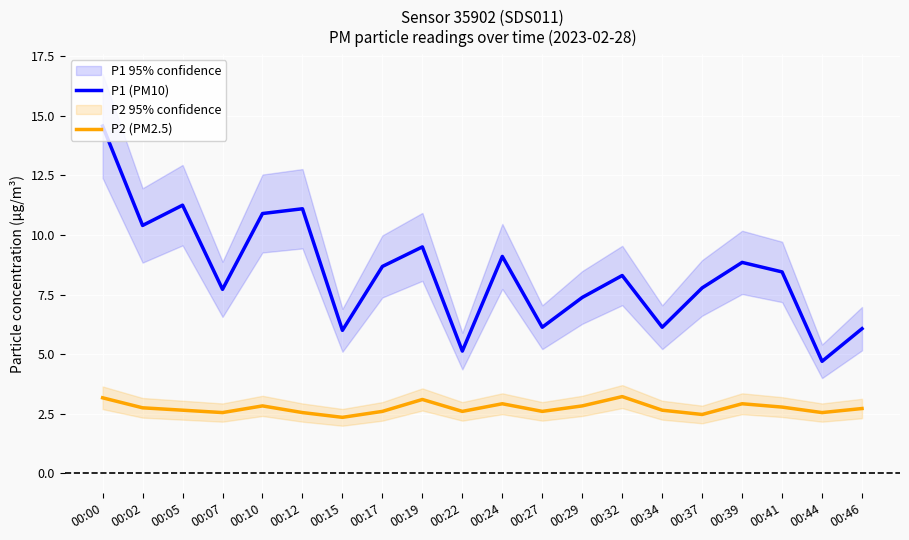

What is the value of the P2 (PM2.5) point at the 8th from the left?

2.6